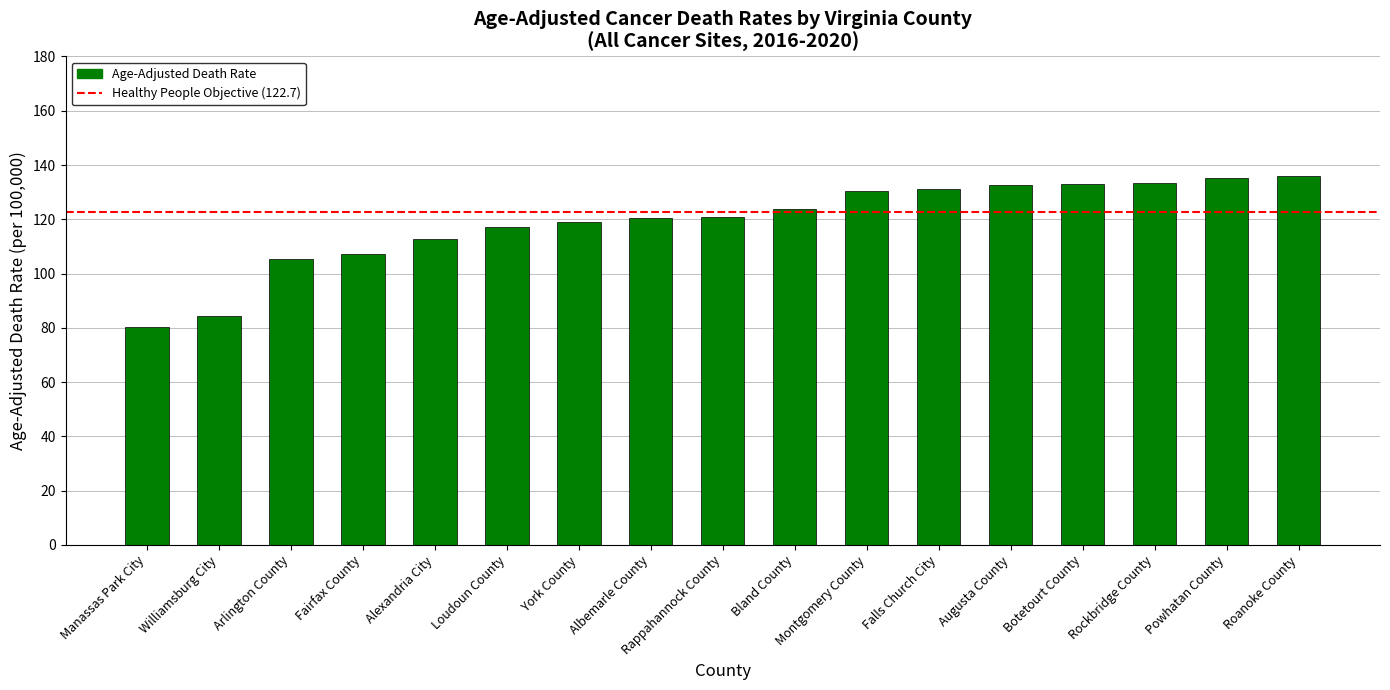

Count the number of categories in the chart.

17